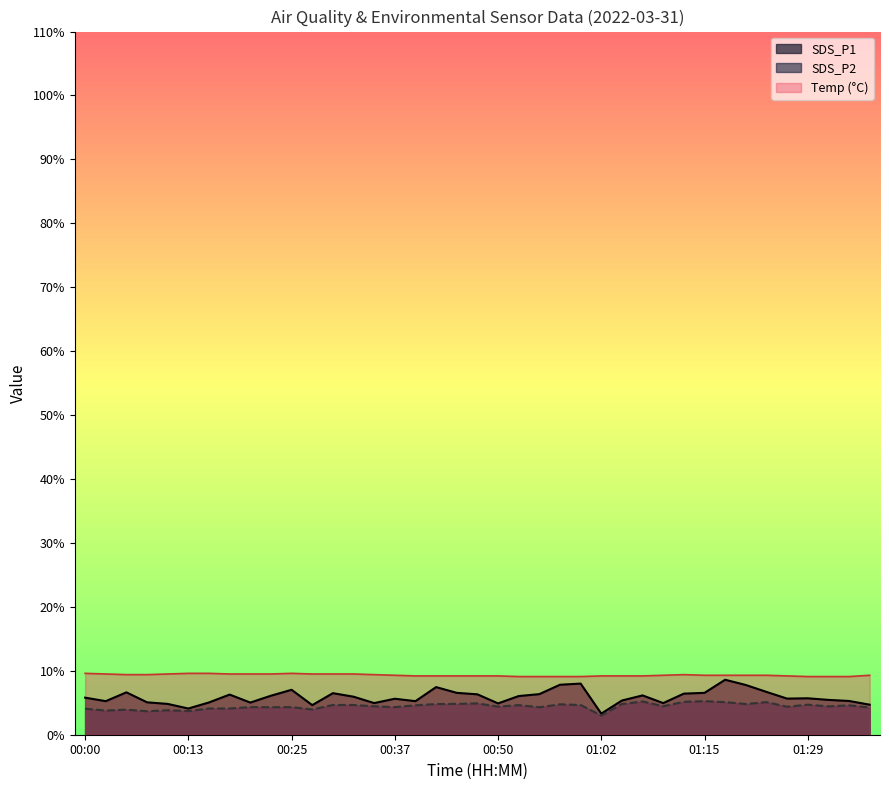

What are all the series names shown in the legend?

SDS_P1, SDS_P2, Temp (°C)